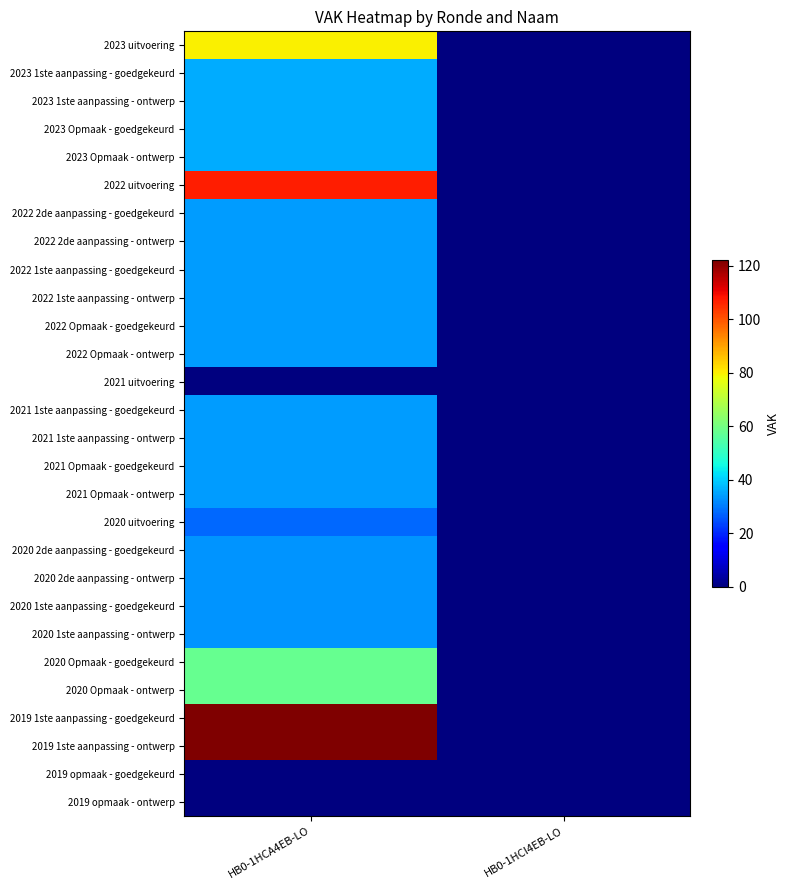

At which category is the sum across all series the highest?

HB0-1HCA4EB-LO